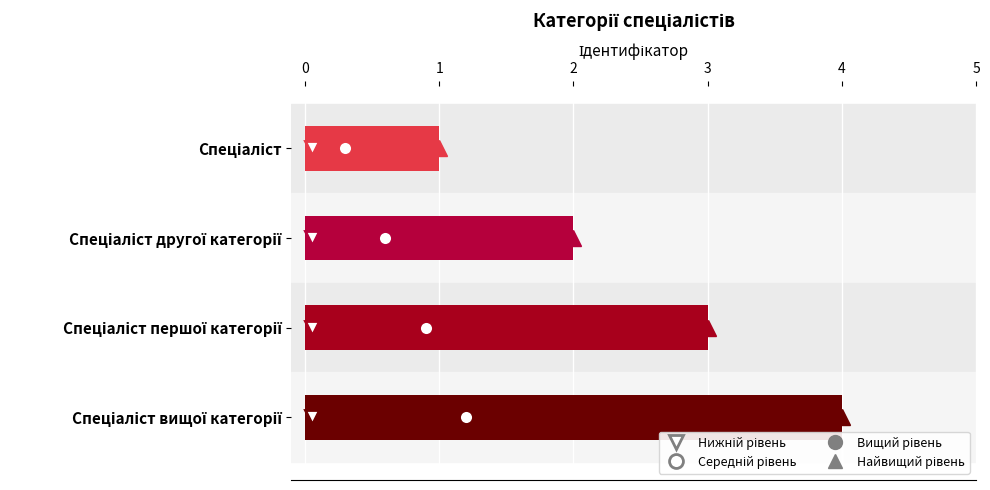

Which has a higher value, Спеціаліст or Спеціаліст другої категорії?

Спеціаліст другої категорії